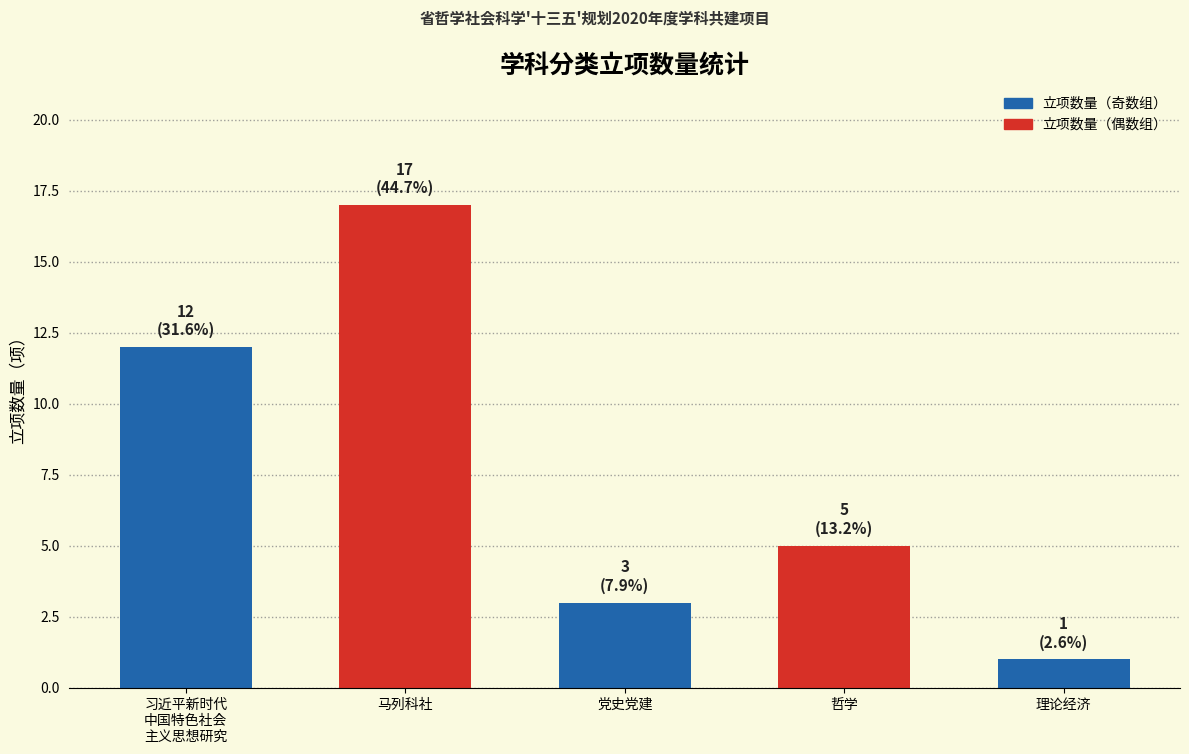

What is the label of the 4th bar from the left?

哲学